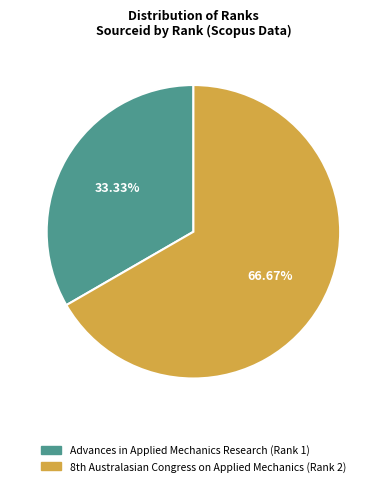

How much of the chart is everything except Advances in Applied Mechanics Research (Rank 1)?

66.7%